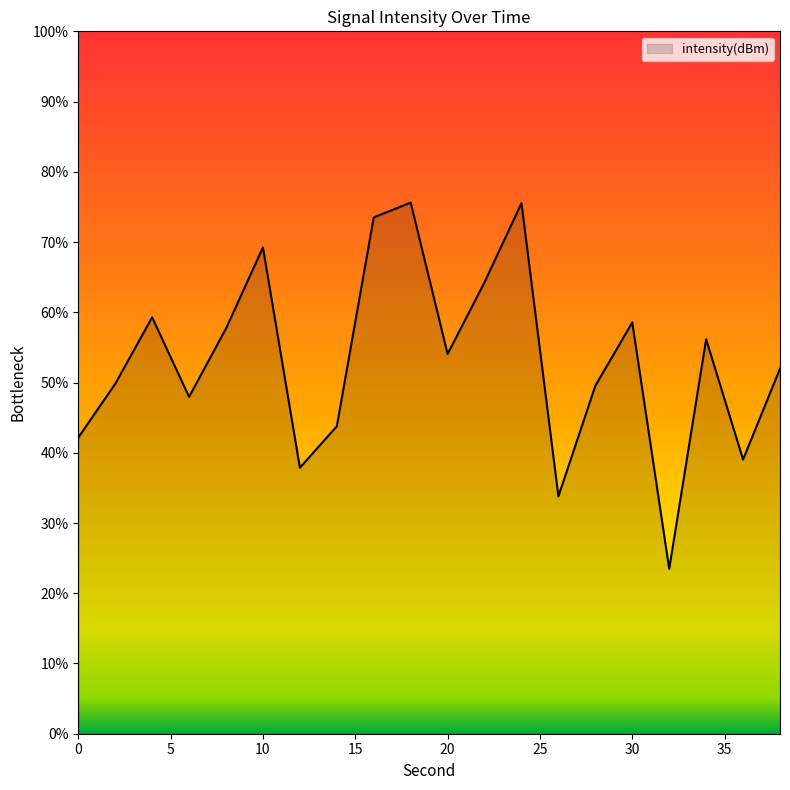

What is the minimum value shown in the chart?

23.5